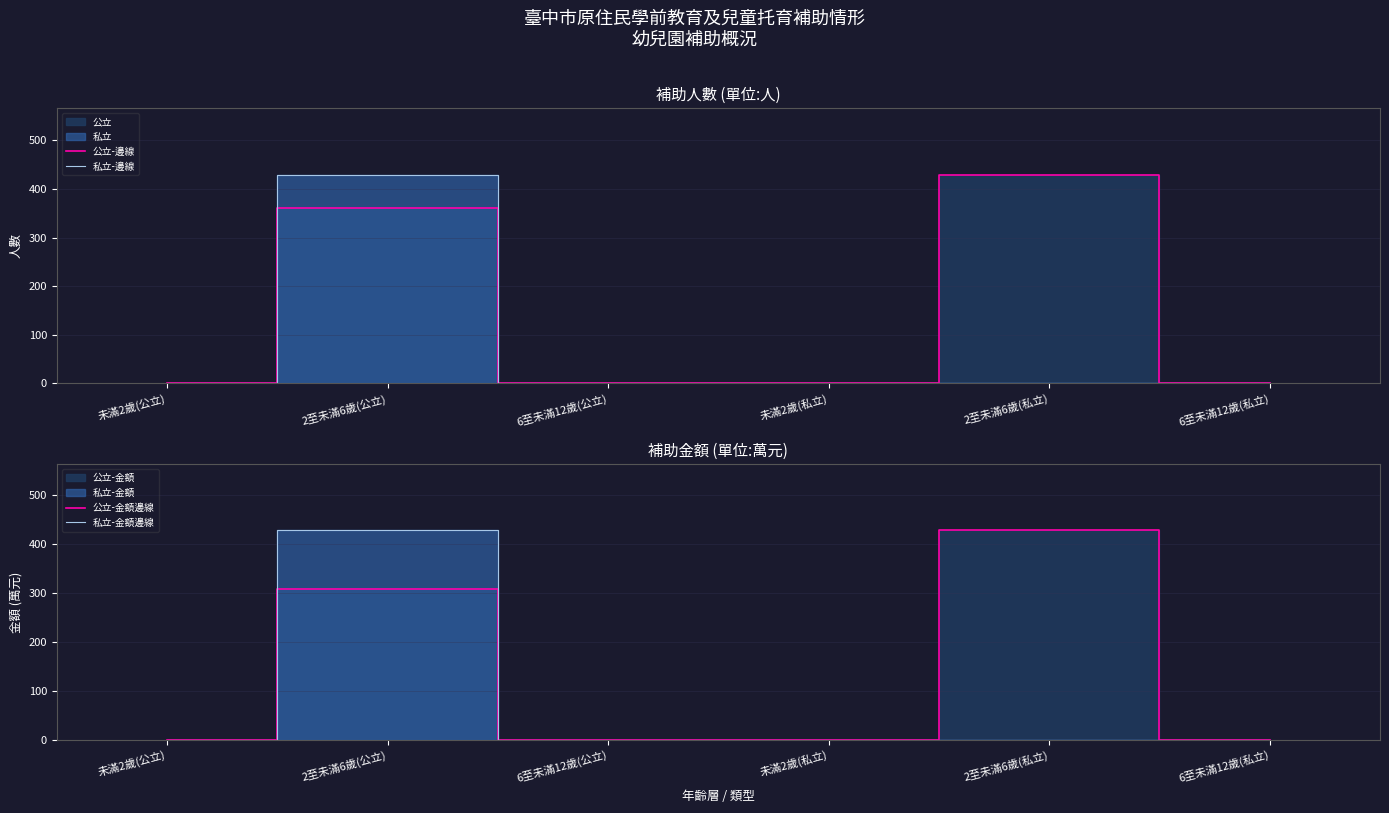

List the series in order of their peak value, highest first.

公立-邊線, 私立-邊線, 公立-金額邊線, 私立-金額邊線